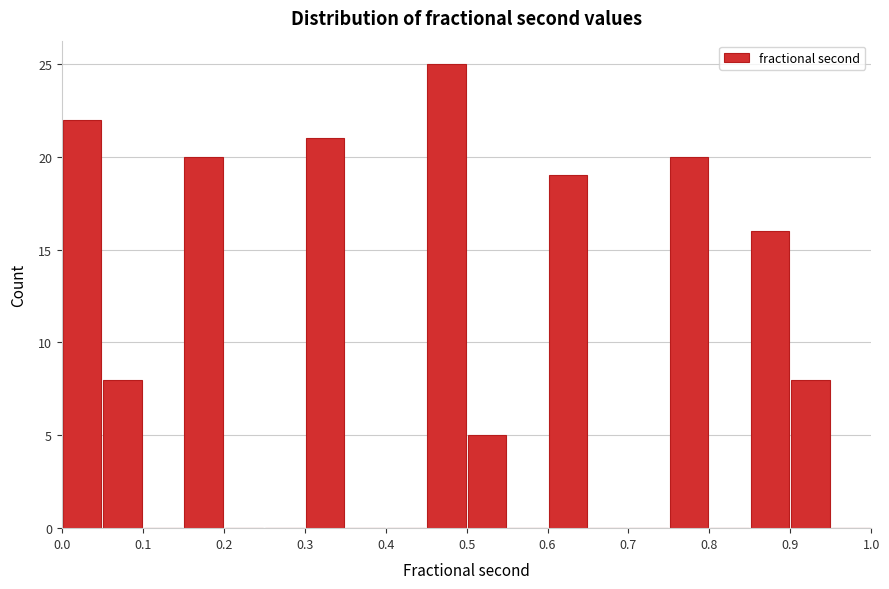

What is the height of the bar covering 0.30 to 0.35 on the x-axis? The values are not printed on the chart, so give them approximately, as read against the axis.

21